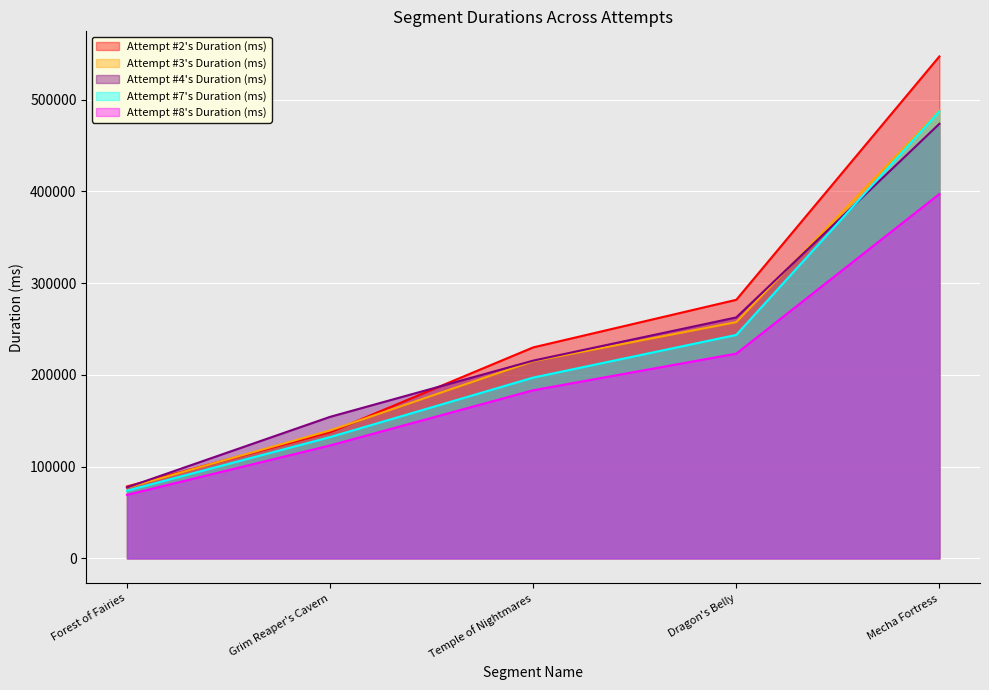

Count the Attempt #7's Duration (ms) values in the range 132134 to 243485.

3